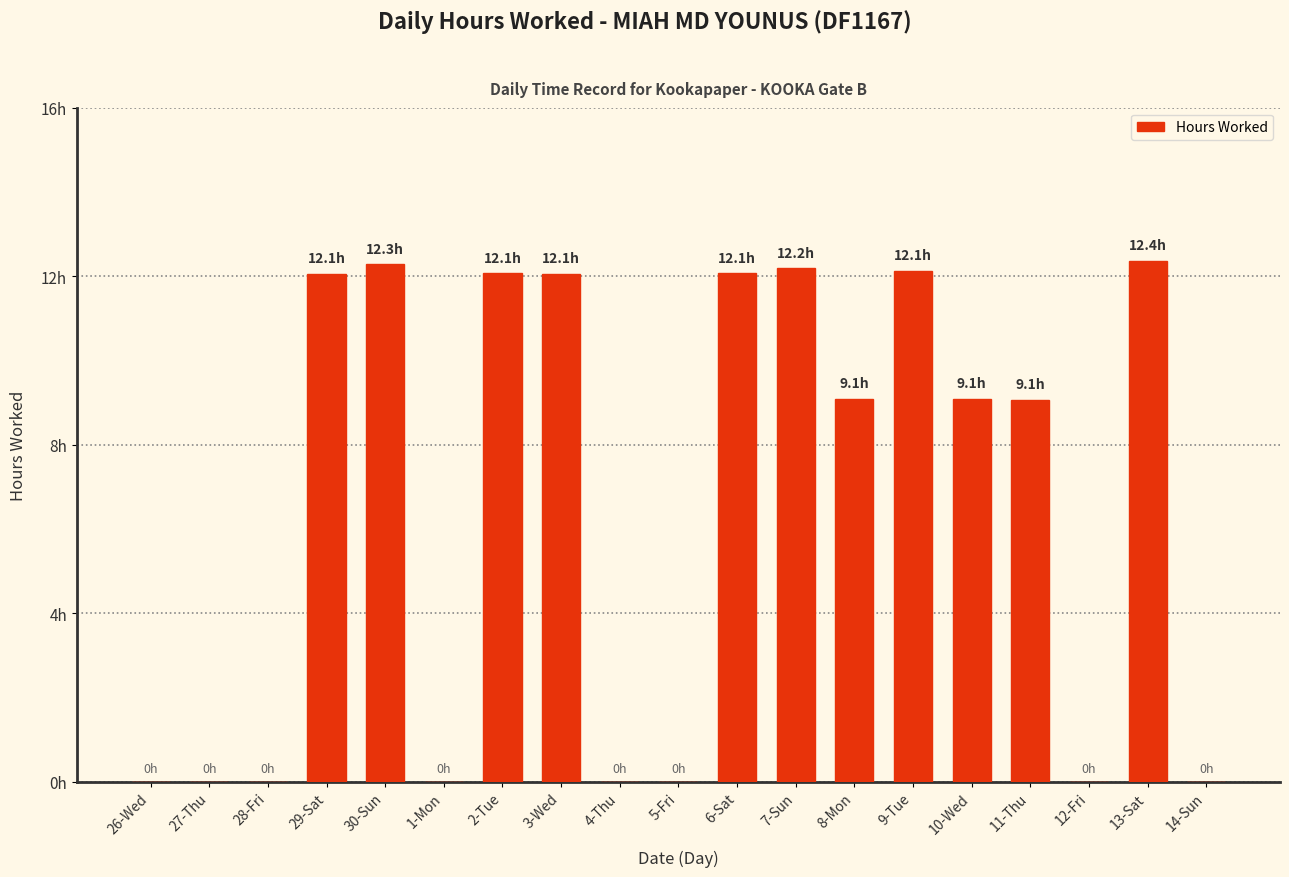

Are the bars horizontal?

No